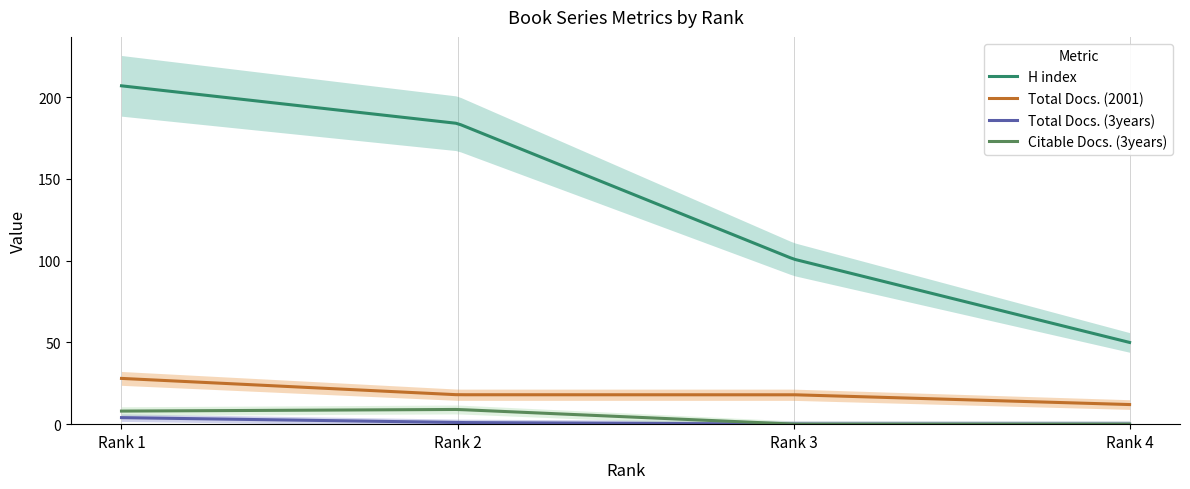

At which label does Total Docs. (3years) first exceed 1?

Rank 1